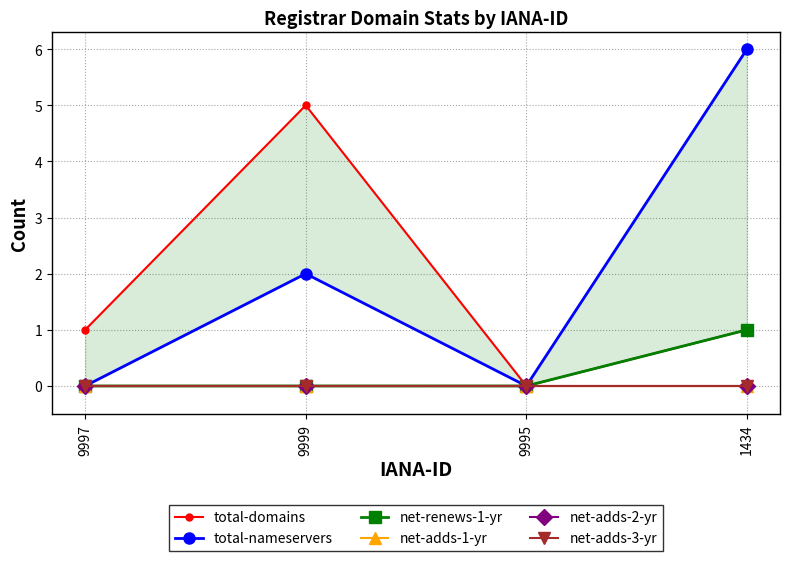

True or false: net-adds-1-yr and net-adds-3-yr cross at least once.

False